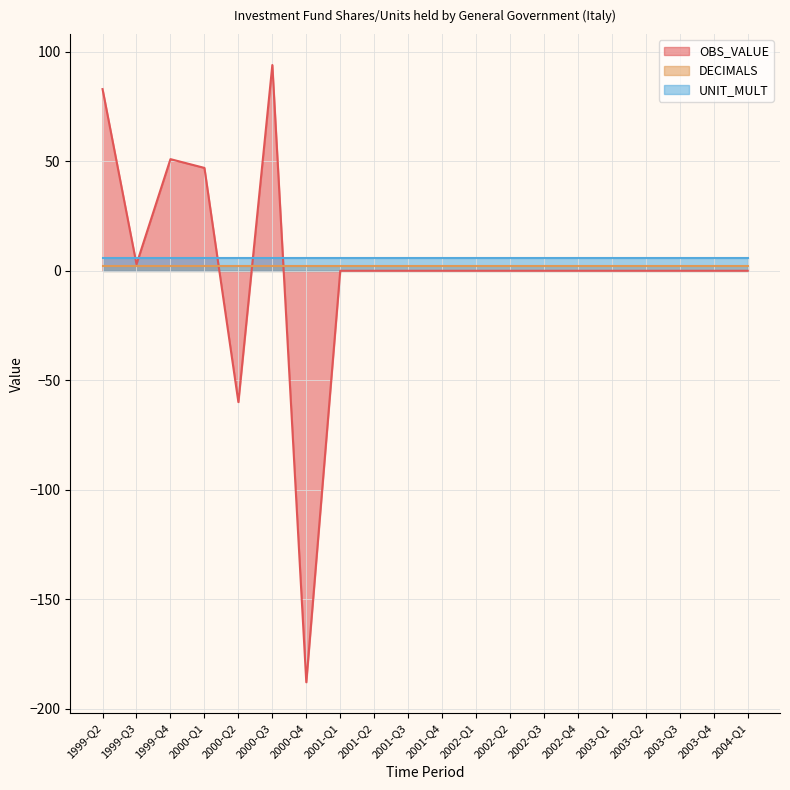

How many times do DECIMALS and OBS_VALUE cross each other?

3